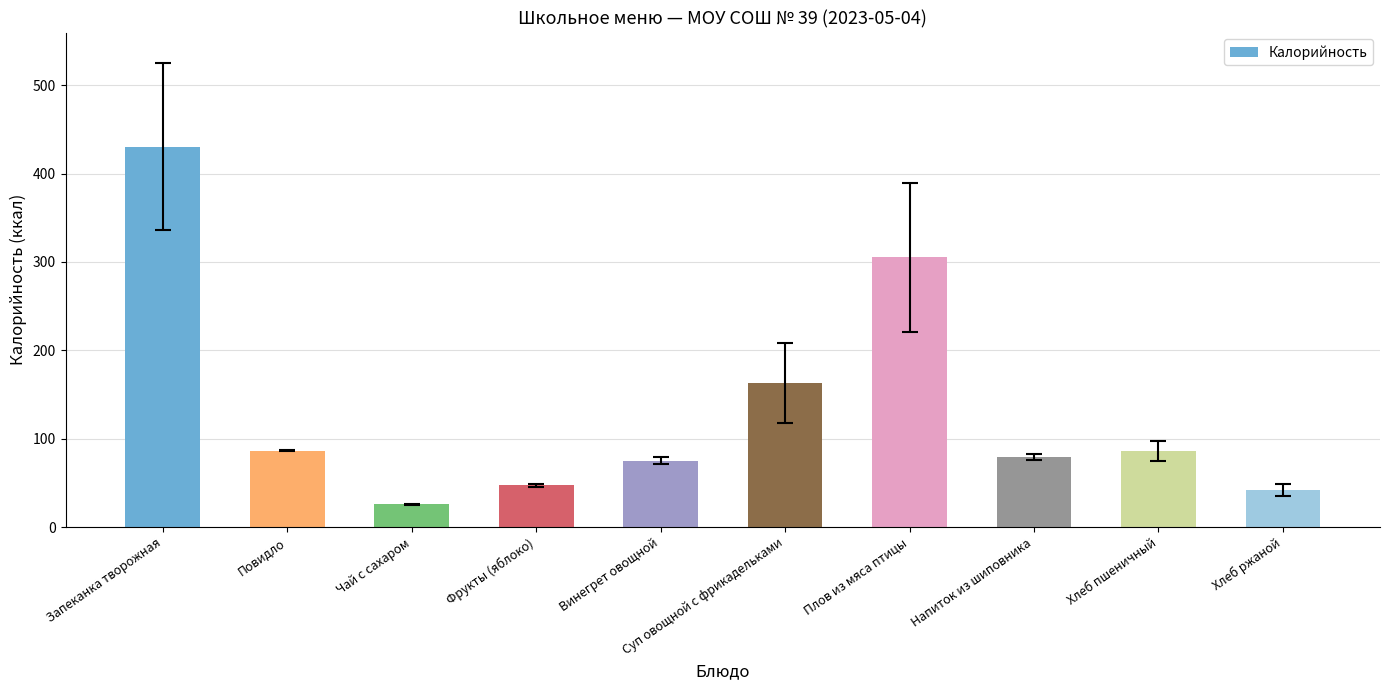

Where does the data first go above 85?

Запеканка творожная